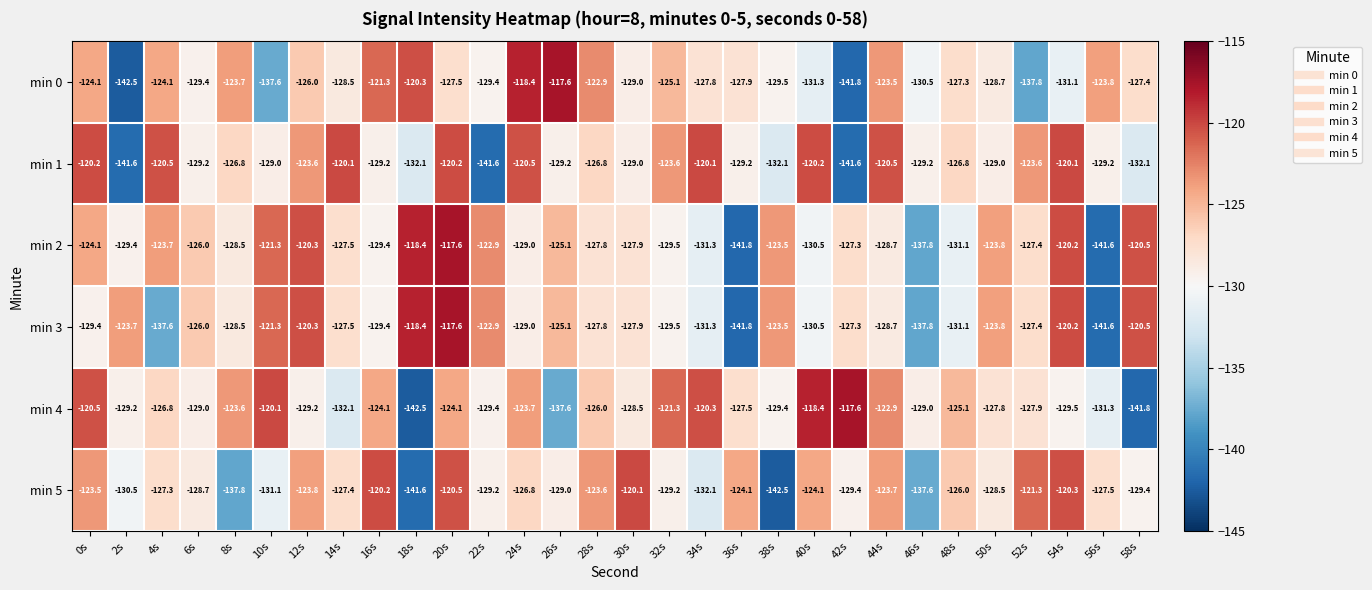

What is the sum of the min 3 values at 38s and 24s?

-252.5